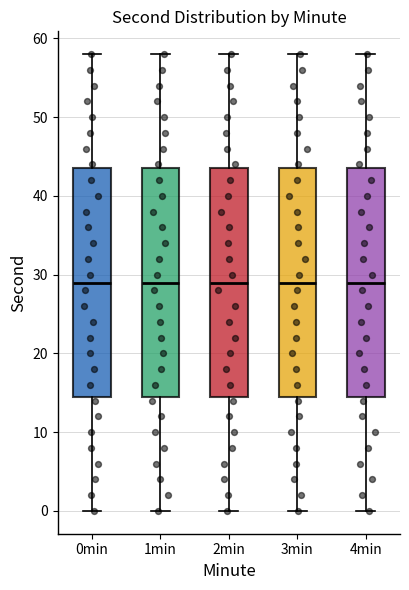

Where does the upper whisker of the box for 3min end on the y-axis? The values are not printed on the chart, so give them approximately, as read against the axis.

58